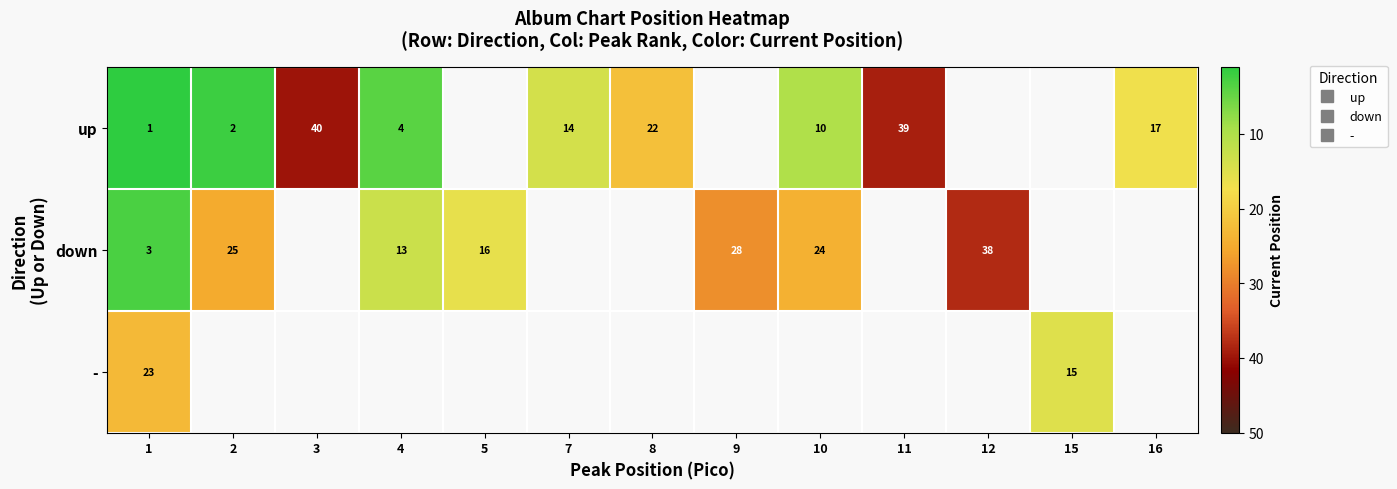

The - series shows -12 at 8. True or false?

False